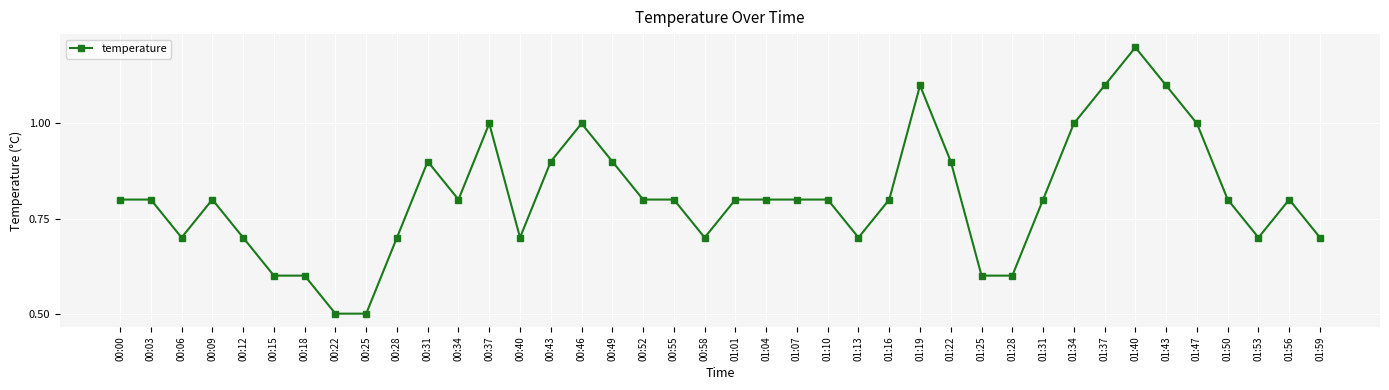

What is the difference between the second highest and second lowest values?

0.6